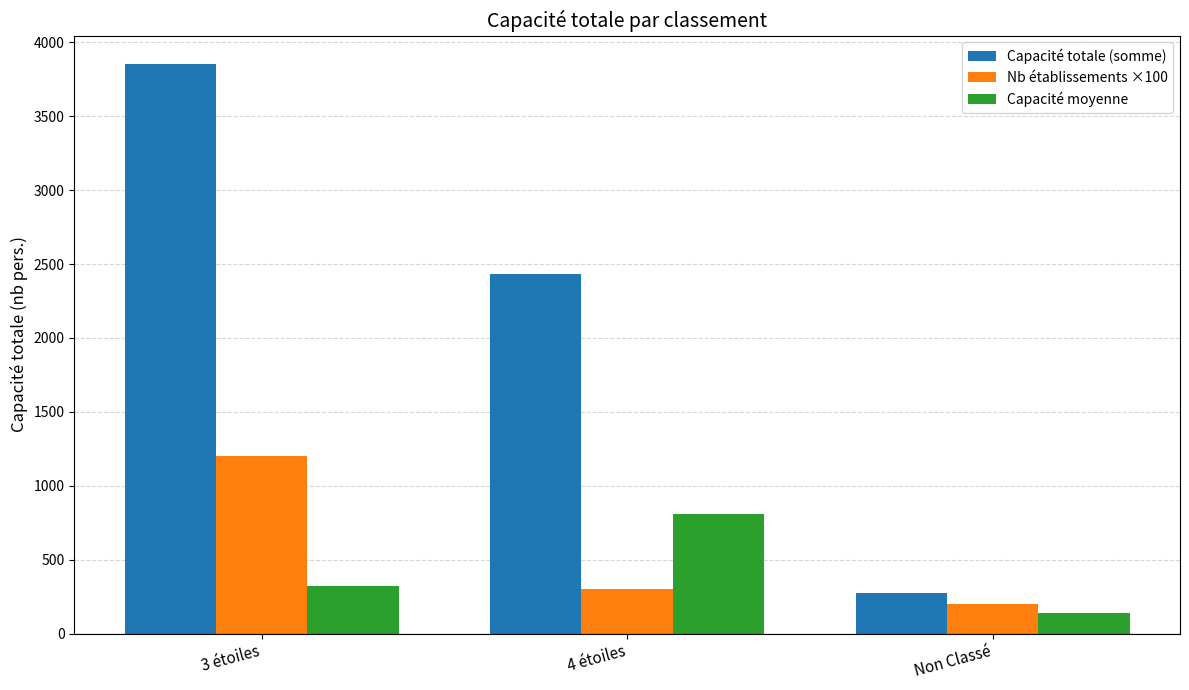

What is the label of the 1st bar from the left?

3 étoiles